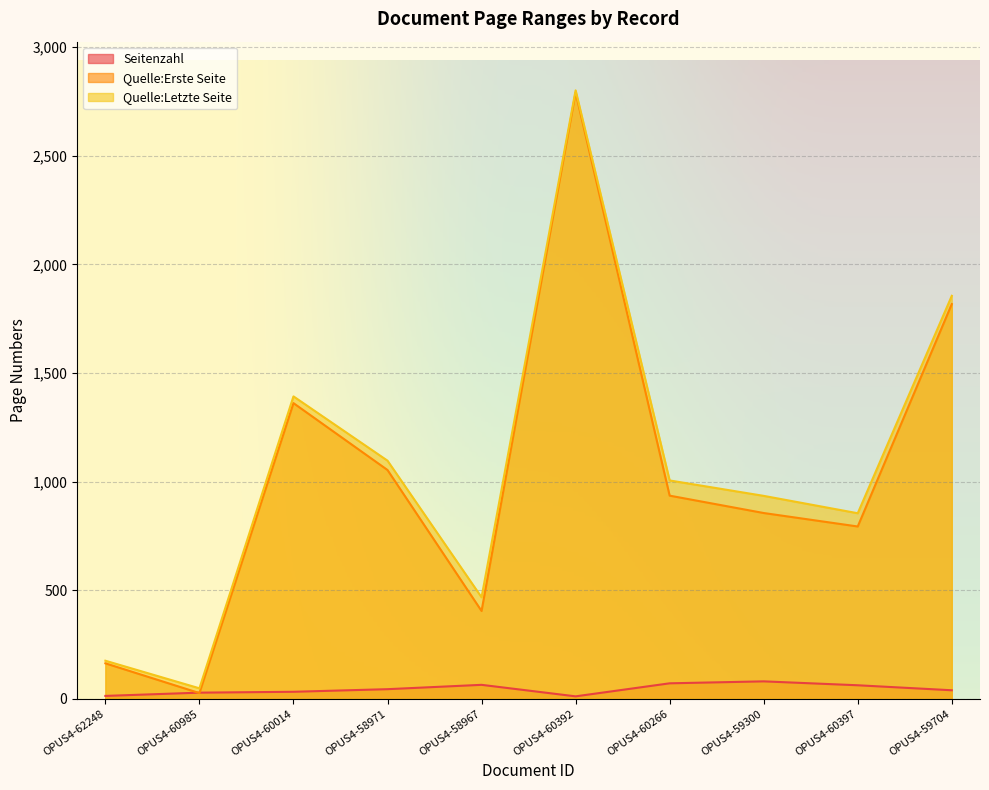

What are all the series names shown in the legend?

Seitenzahl, Quelle:Erste Seite, Quelle:Letzte Seite